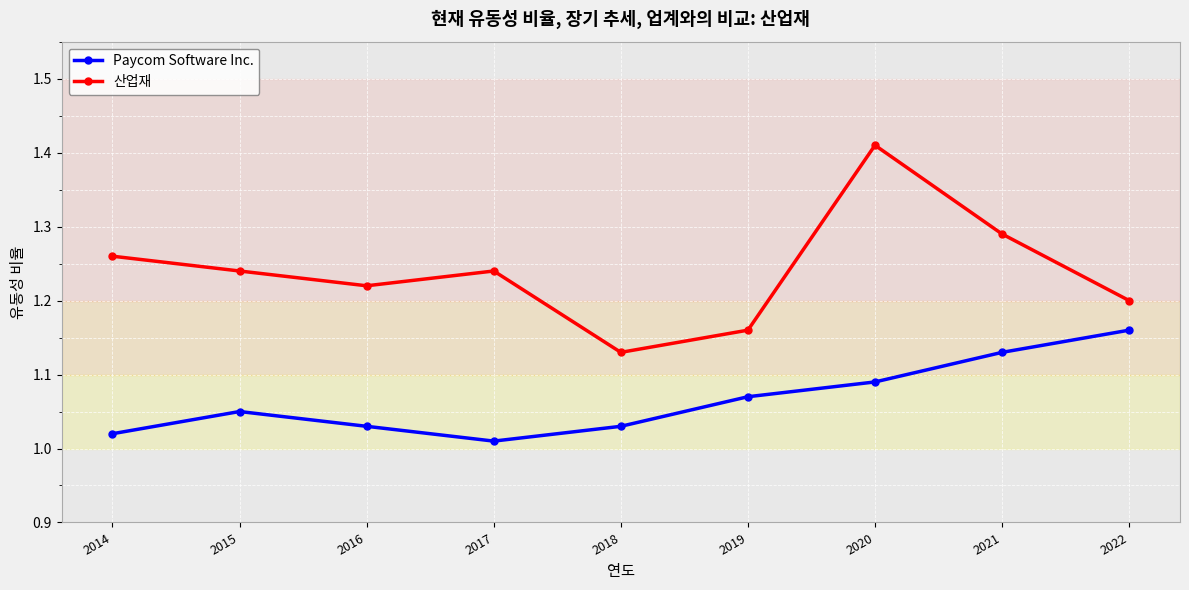

Is the value of 산업재 at 2014 greater than the value of Paycom Software Inc. at 2015?

Yes